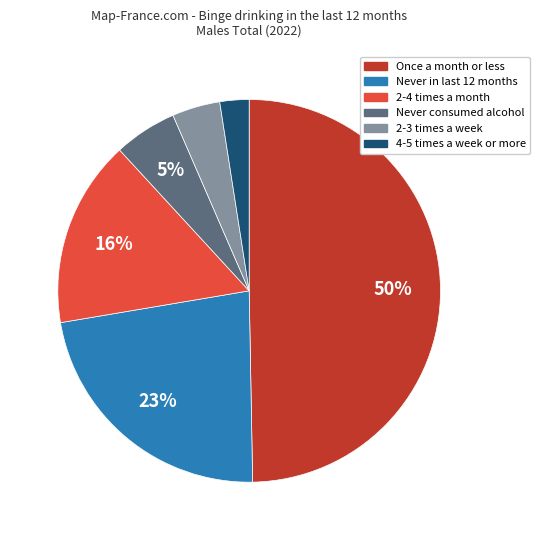

To the nearest percent, what is the average slice percentage?

17%